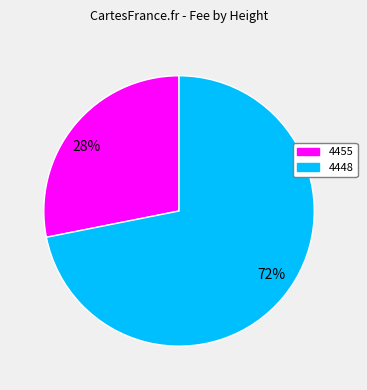

How many segments does this pie chart have?

2